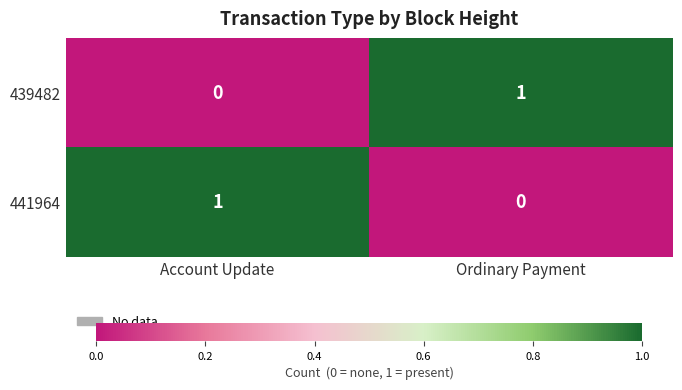

Where is 439482 nearest to the value 0?

Account Update